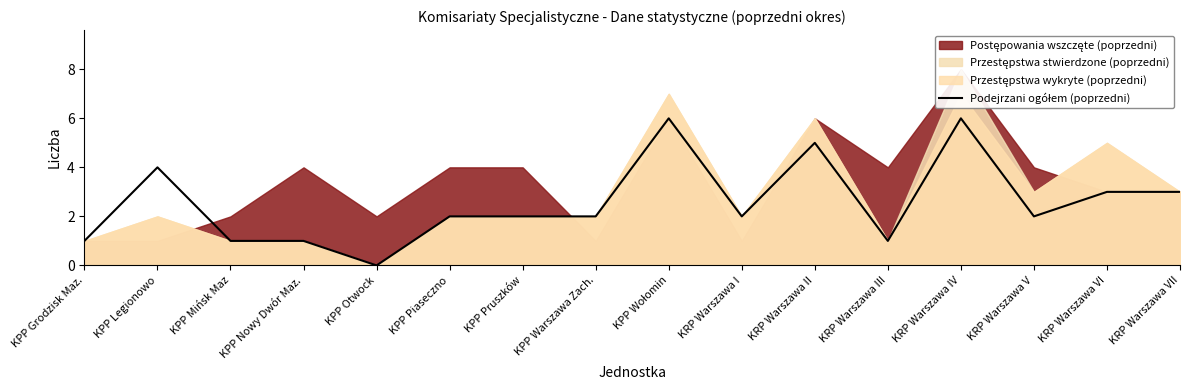

True or false: the data shows 0 at KPP Otwock.

True